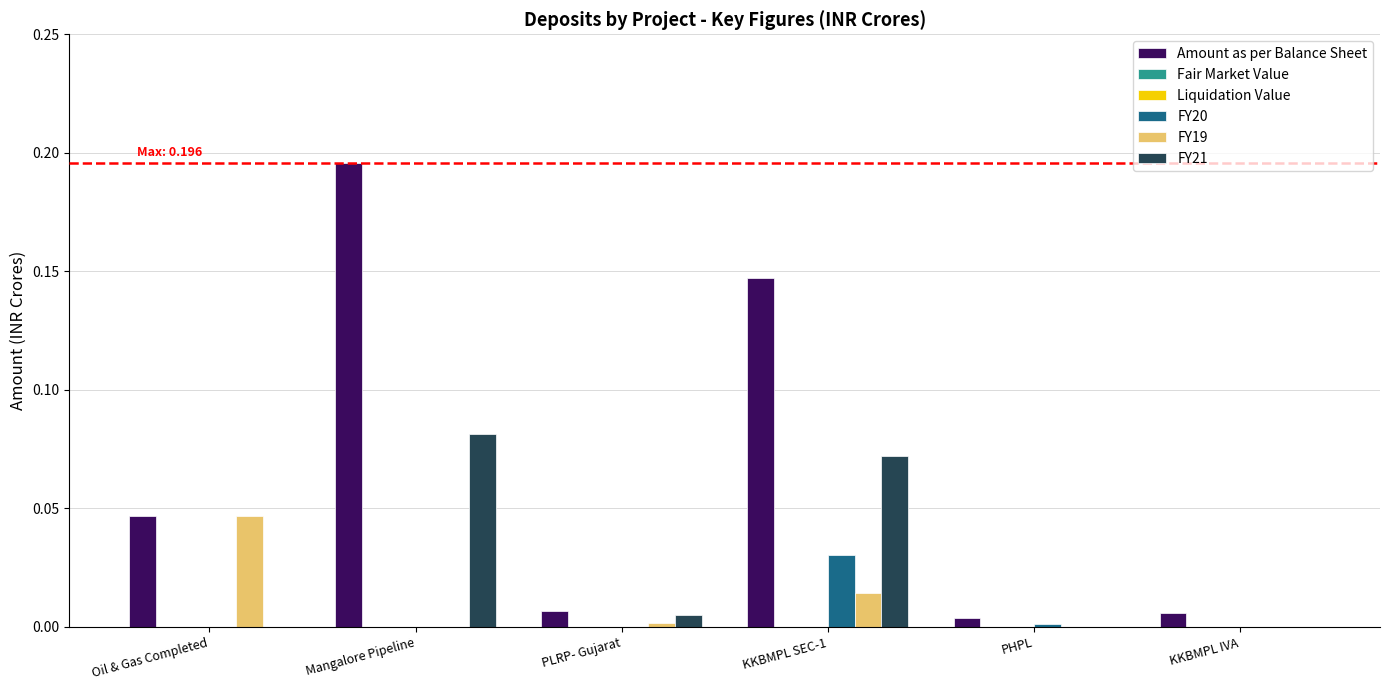

What is the label of the 3rd bar from the right?

KKBMPL SEC-1